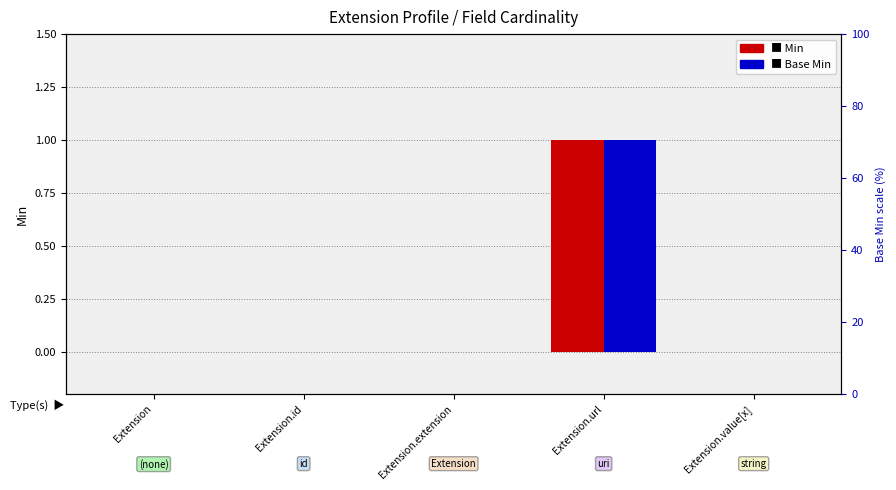

Where is Base Min nearest to the value 0?

Extension